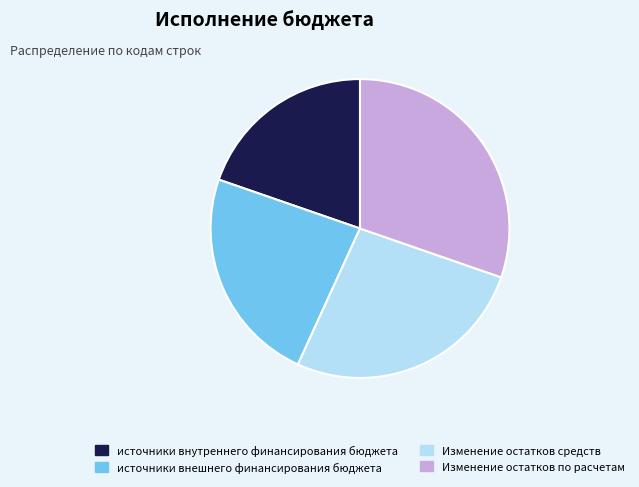

Do Изменение остатков по расчетам and источники внешнего финансирования бюджета together represent more than half of the pie?

Yes